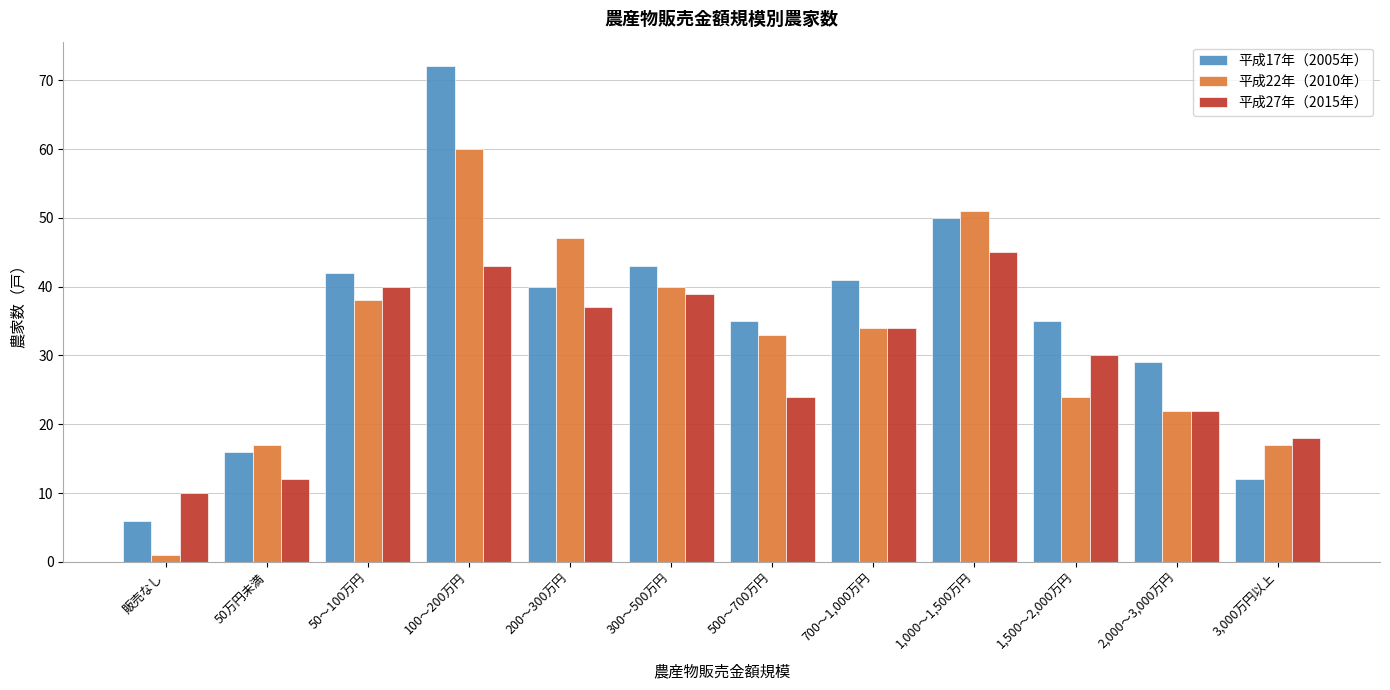

What is the greatest value displayed?

72